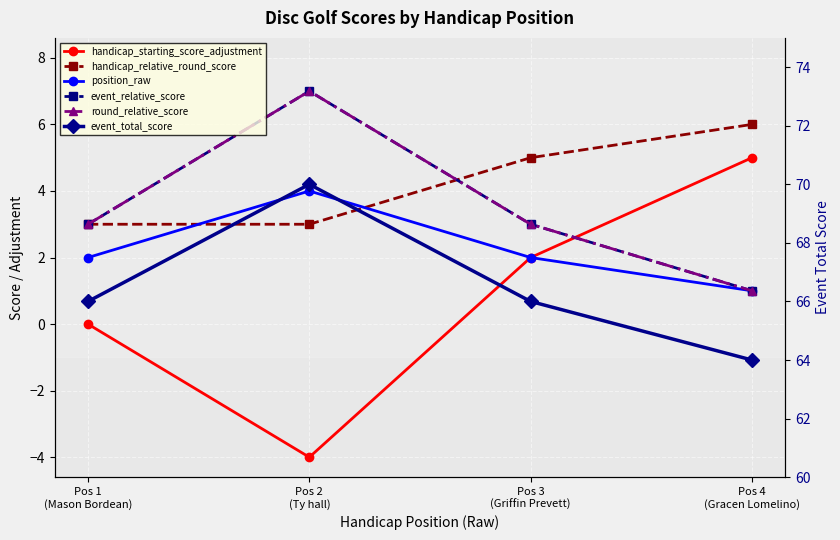

Read the handicap_relative_round_score value at Pos 1
(Mason Bordean).

3